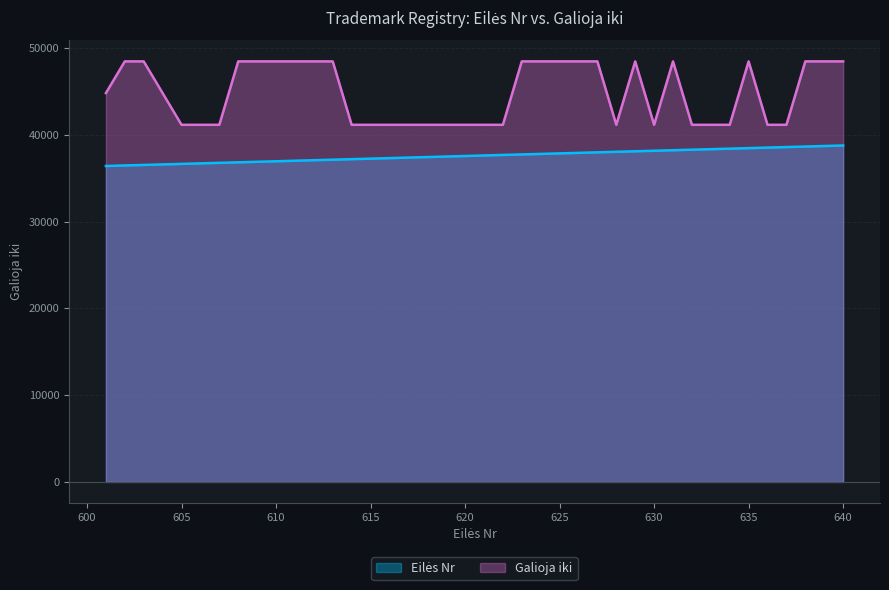

Is the value of Eilės Nr at 602 greater than the value of Galioja iki at 615?

No